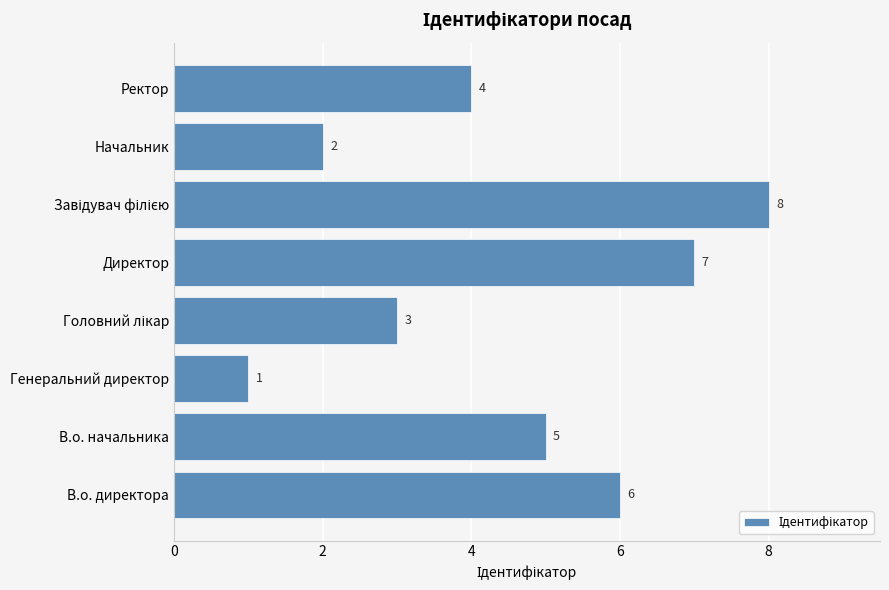

What is the sum of the values at Начальник and В.о. директора?

8